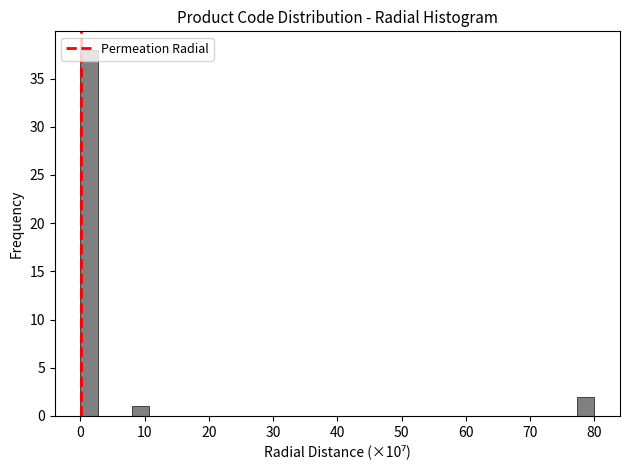

Read against the x-axis, roughly where is the centre of the tallest bar?

1